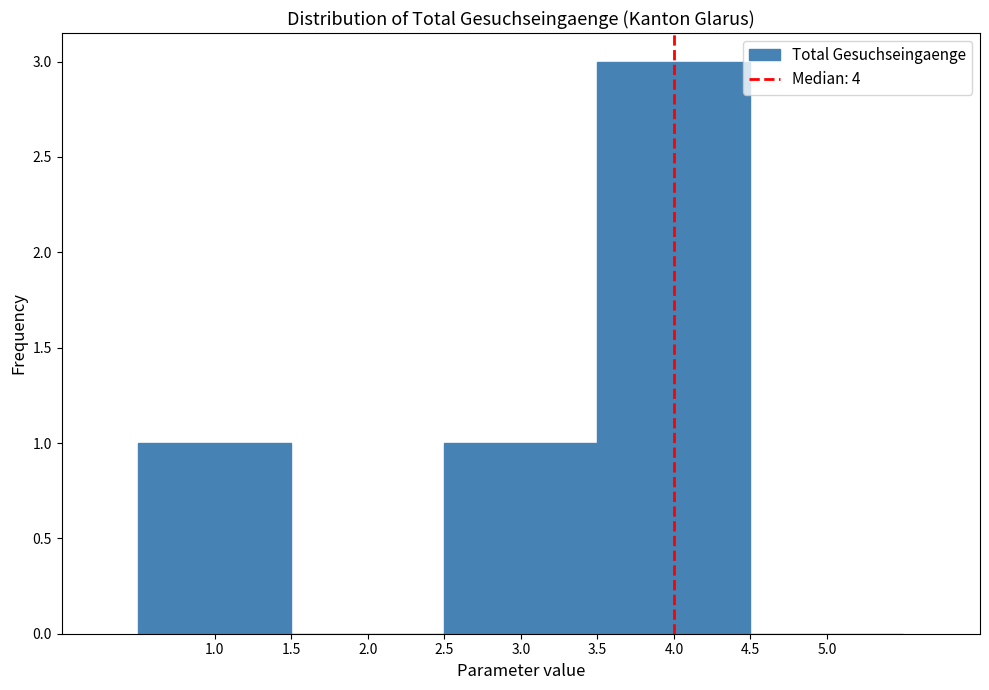

How tall is the bar that spans 3.5 to 4.5 on the x-axis? The values are not printed on the chart, so give them approximately, as read against the axis.

3